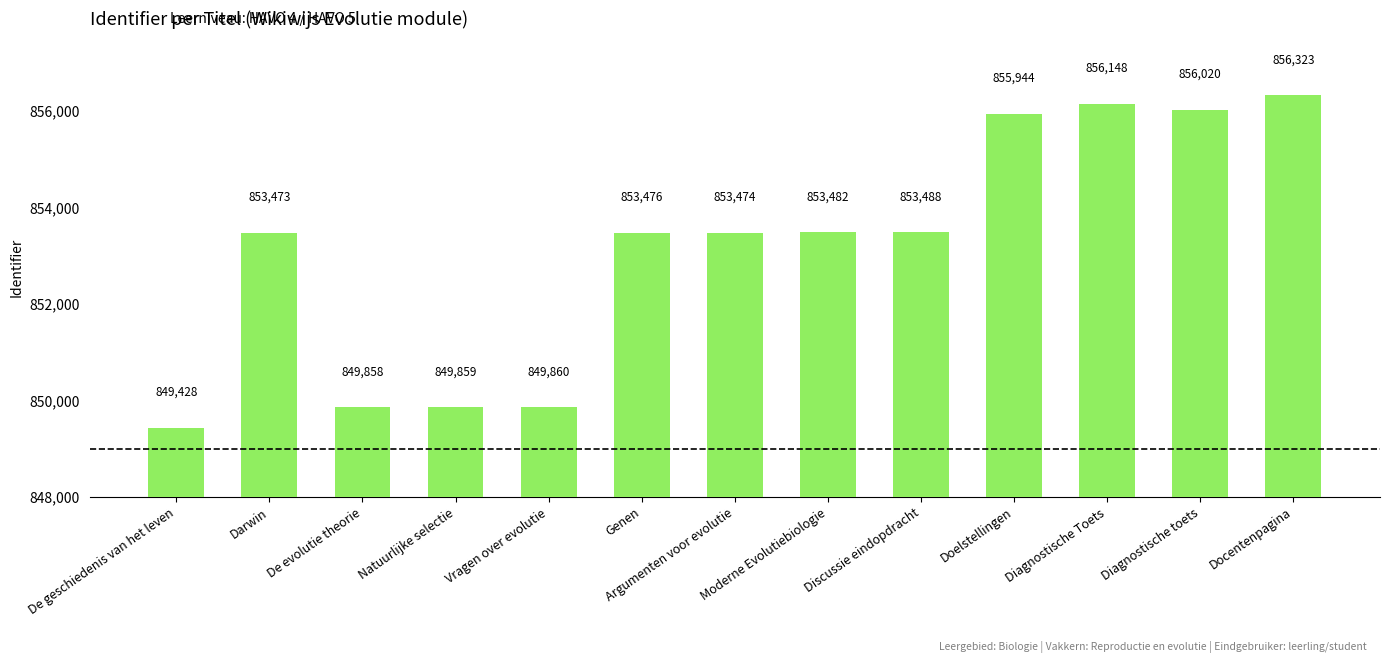

Approximately how many times larger is the value at Darwin compared to Vragen over evolutie?

1.0